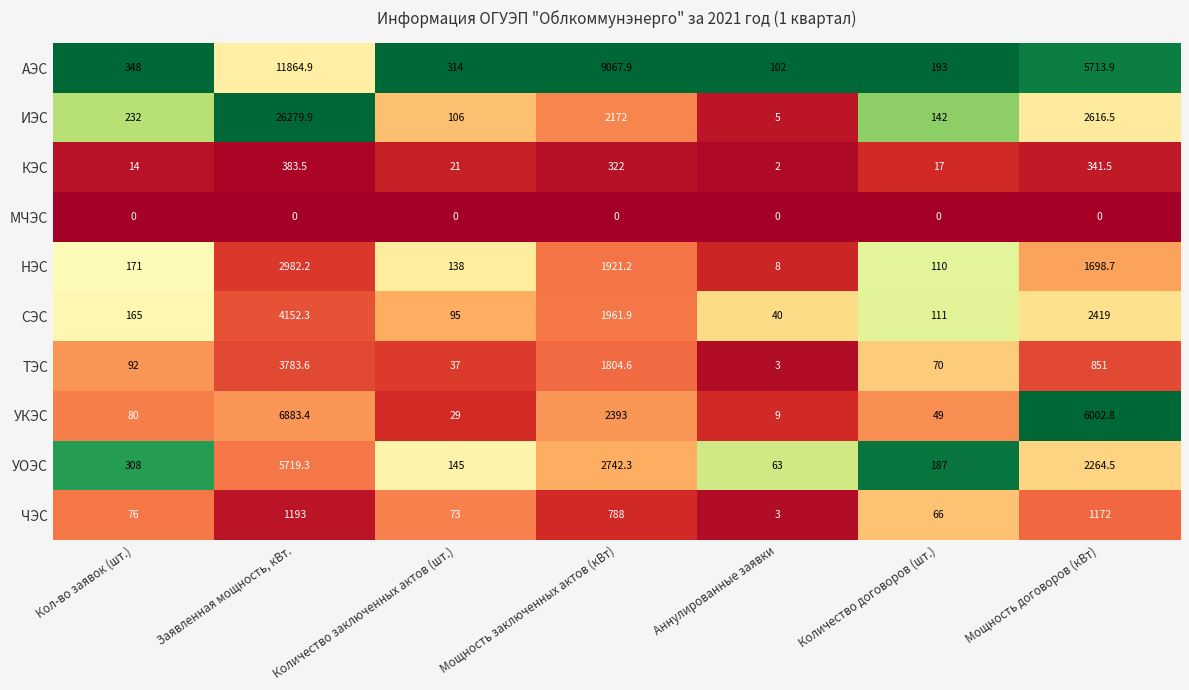

What is the approximate value of ИЭС at Кол-во заявок (шт.)?

232.0